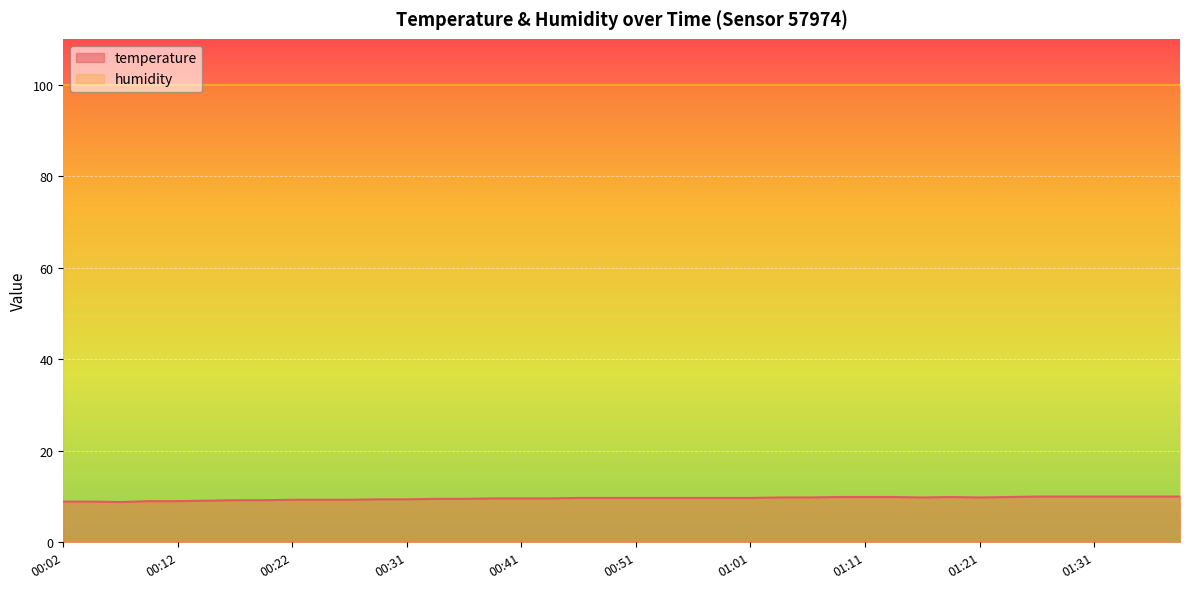

How many interior local valleys (lower than both neighbors) does the data have?

3